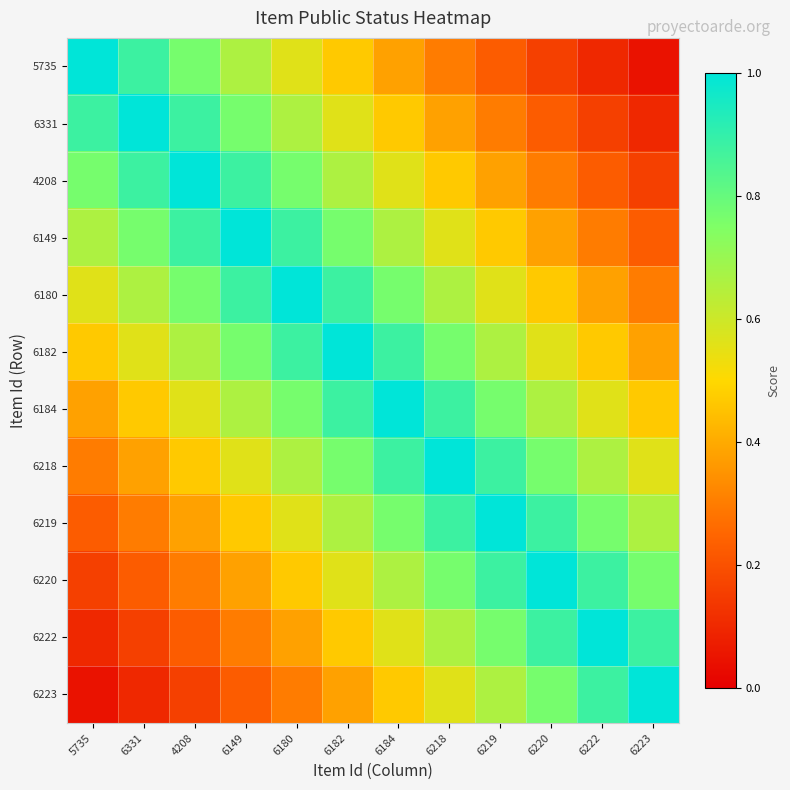

Between 6149 and 6222, which series saw the biggest shift?

6149